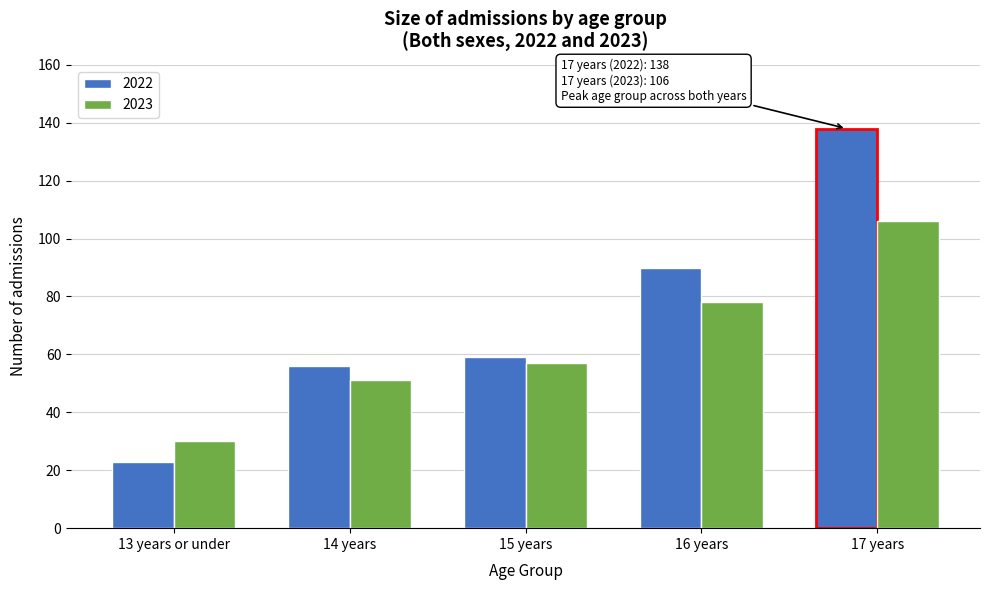

Reading left to right, list all the values displayed in this chart.

2022: 13 years or under=23	14 years=56	15 years=59	16 years=90	17 years=138
2023: 13 years or under=30	14 years=51	15 years=57	16 years=78	17 years=106